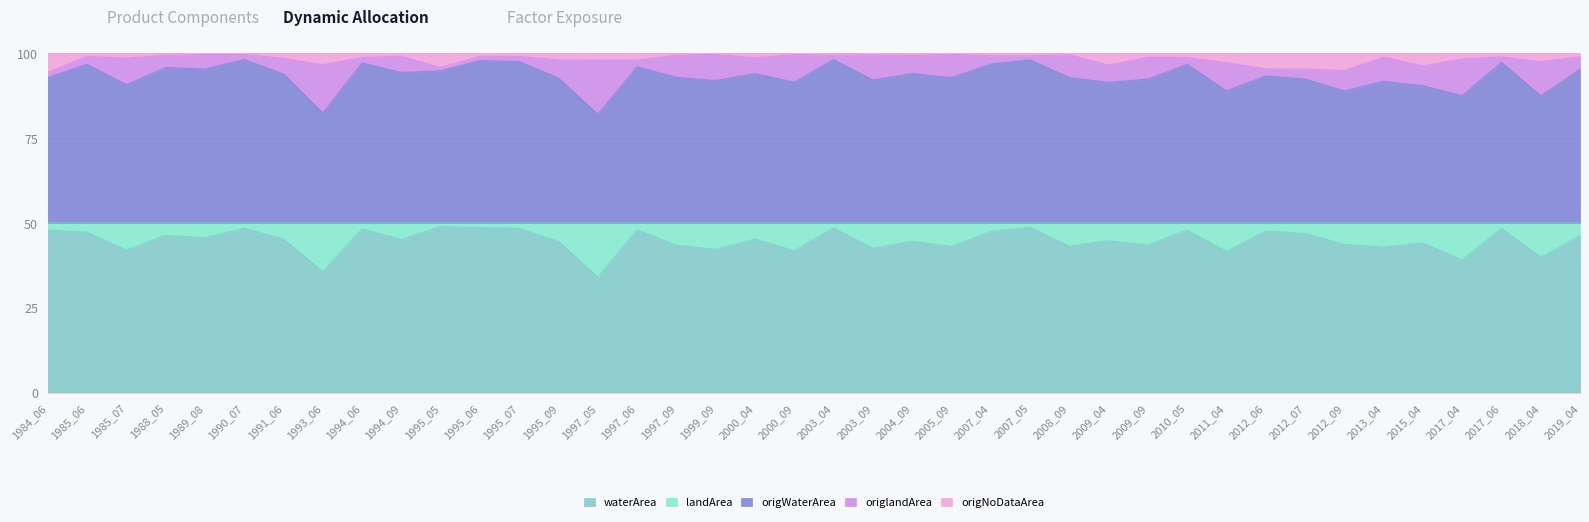

At which category does origWaterArea reach its first local peak?

1985_06